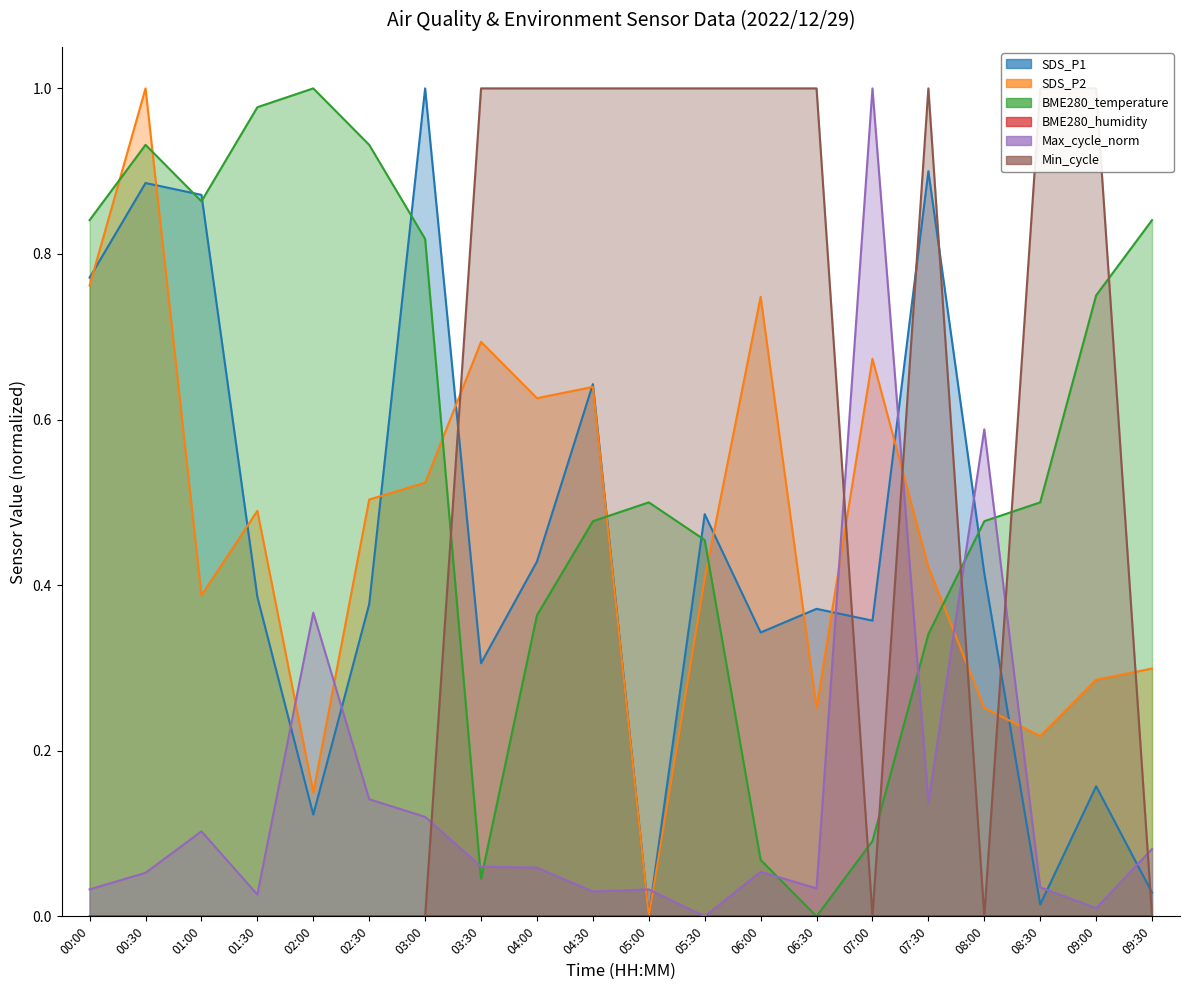

What is the approximate value of SDS_P1 at 09:00?

0.2